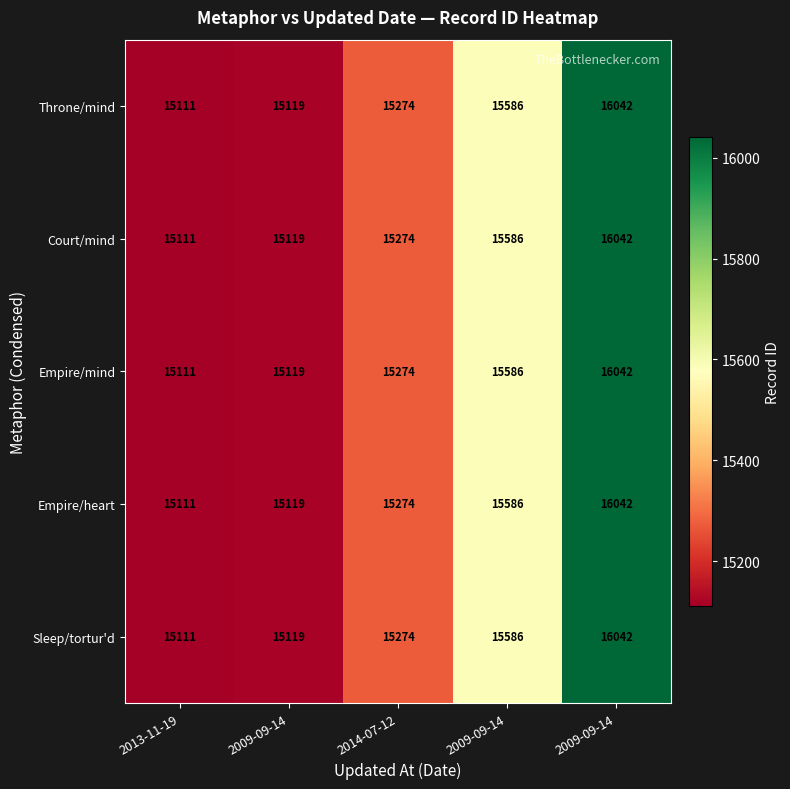

How many data points does each series have?

5